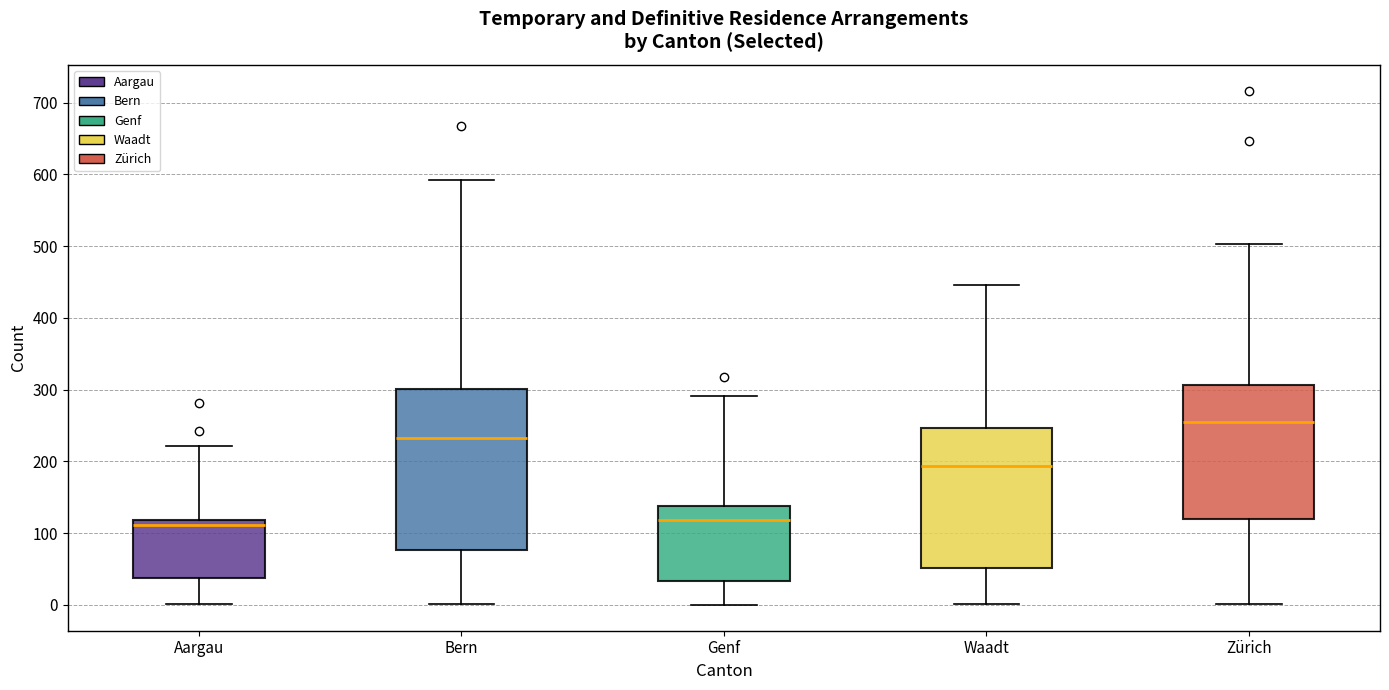

Comparing the boxes themselves (not the whiskers), which one is the tallest?

Bern